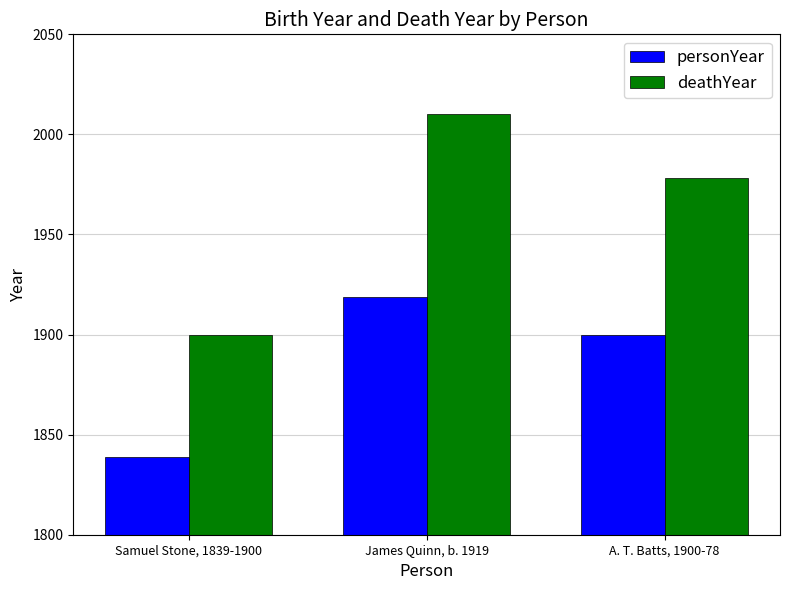

Is the value of deathYear at A. T. Batts, 1900-78 greater than the value of personYear at A. T. Batts, 1900-78?

Yes